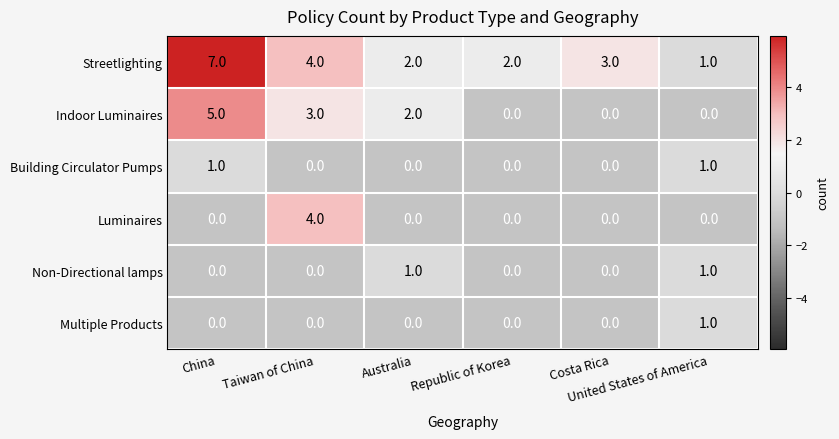

What is the difference between the maximum and minimum values in the Indoor Luminaires series?

5